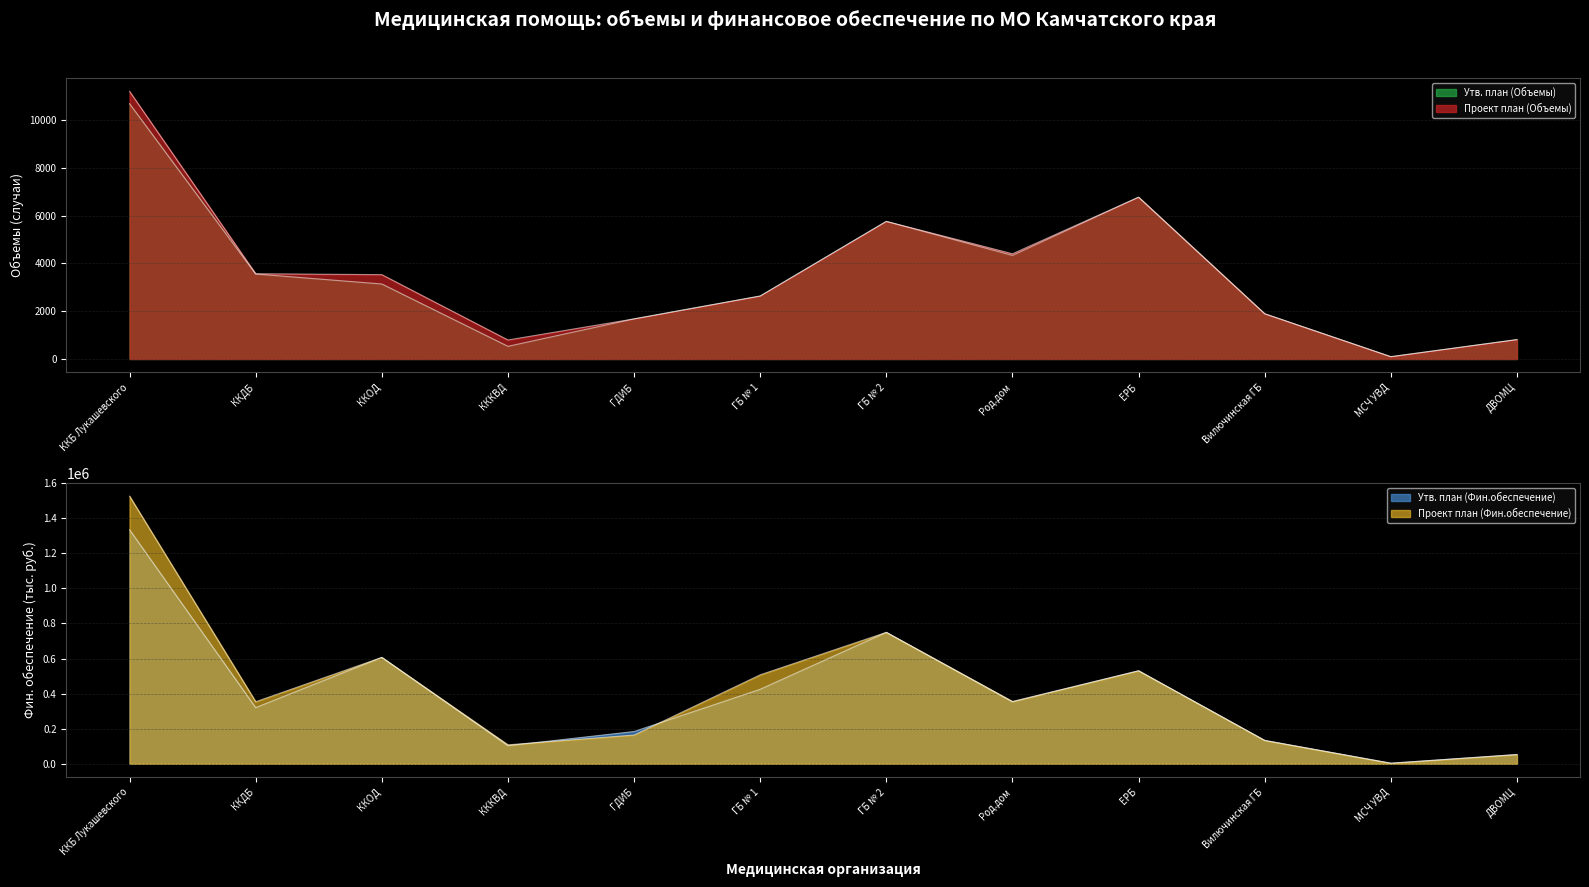

Which series has the largest total across all categories?

Проект план (Фин.обеспечение)